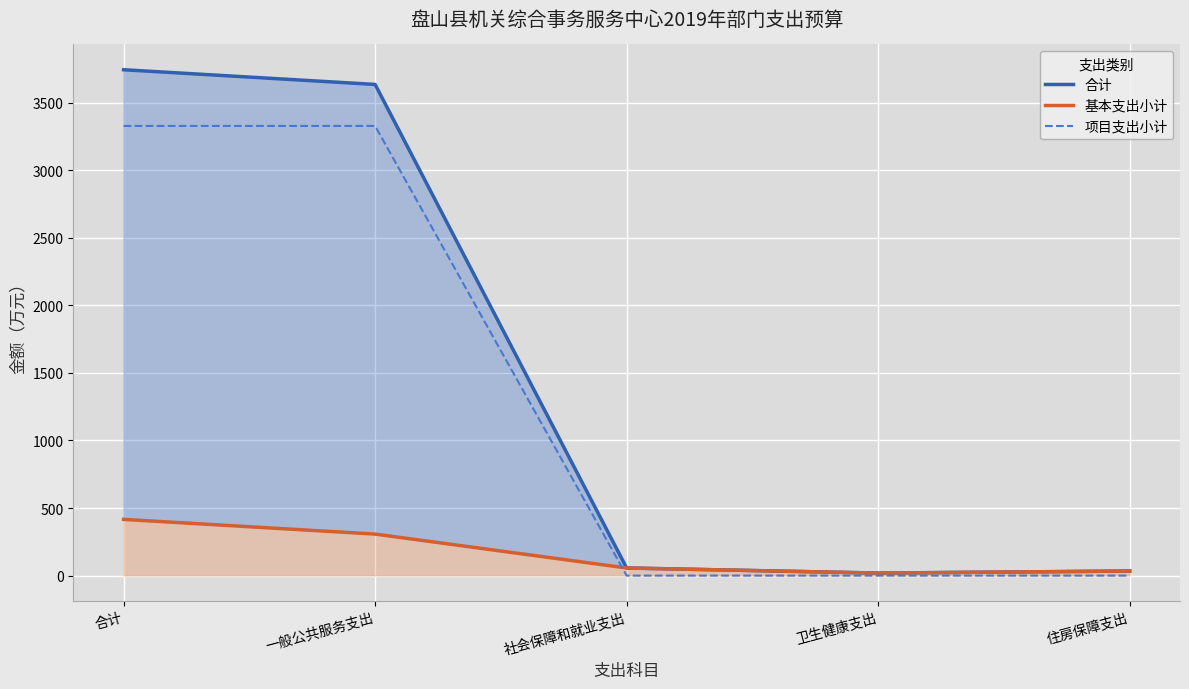

True or false: 合计 has a value of 1374.9 at 一般公共服务支出.

False